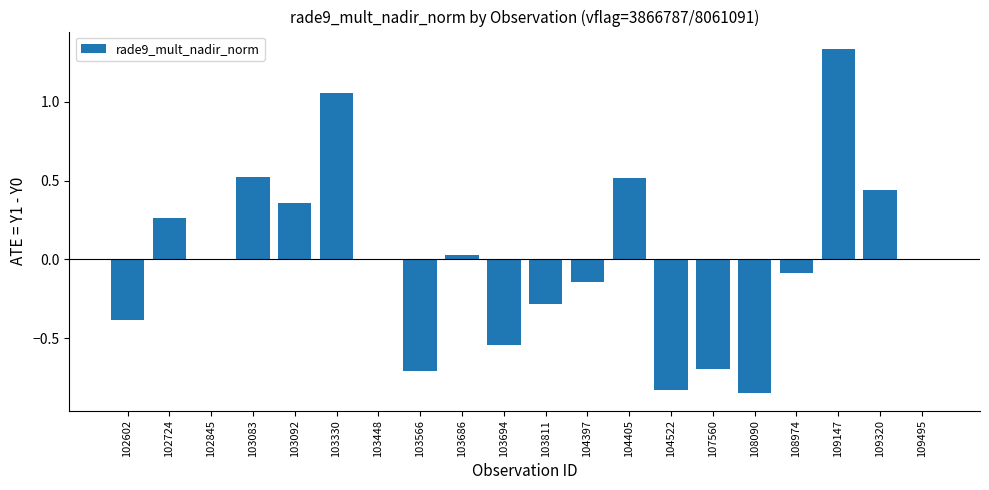

At which category does the chart reach its peak across all series?

109147